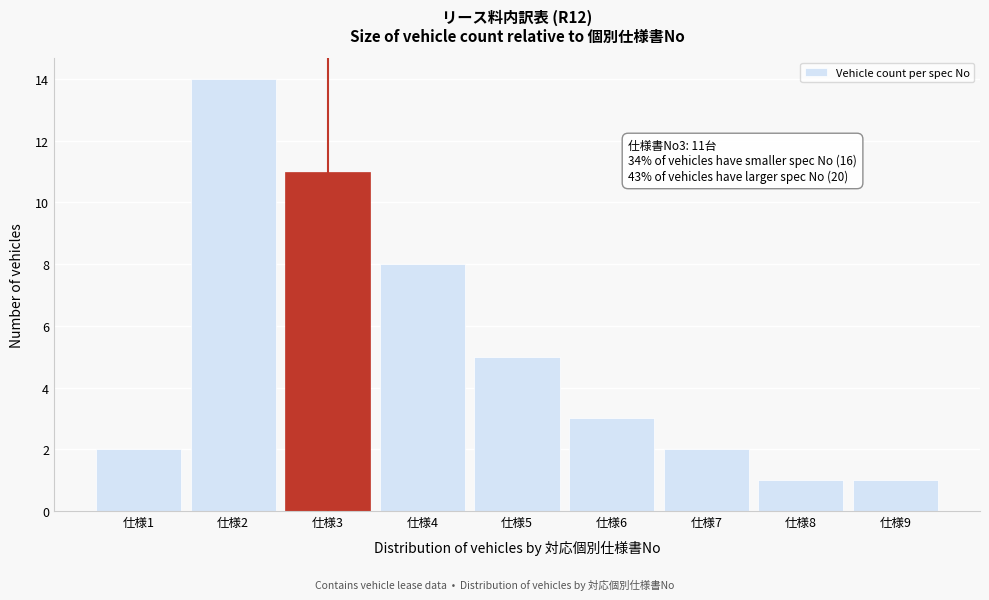

Reading left to right, transcribe all the data shown in this chart.

仕様1=2	仕様2=14	仕様3=11	仕様4=8	仕様5=5	仕様6=3	仕様7=2	仕様8=1	仕様9=1